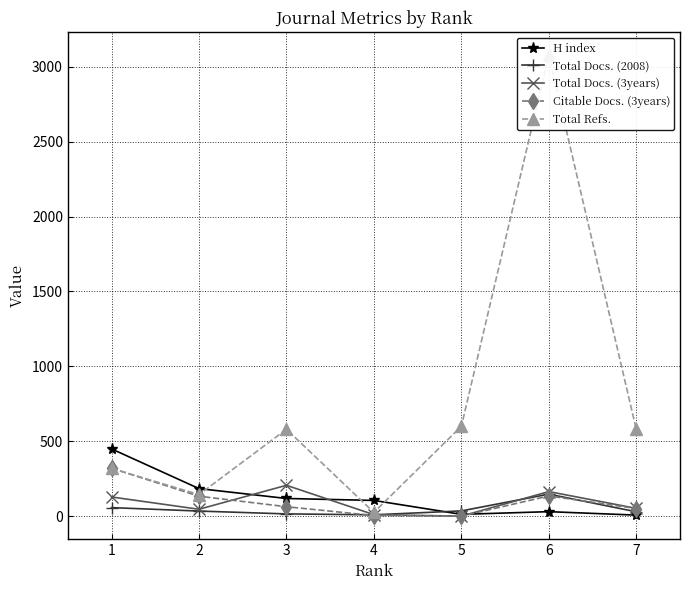

Which series has the largest total across all categories?

Total Refs.